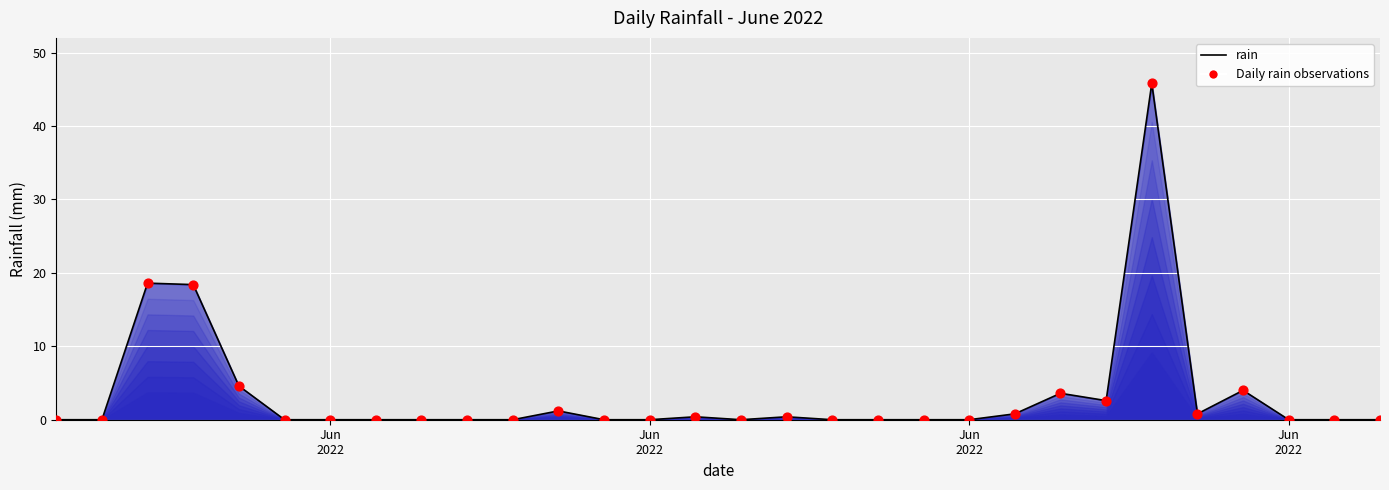

What is the difference between the maximum and minimum values?

45.8